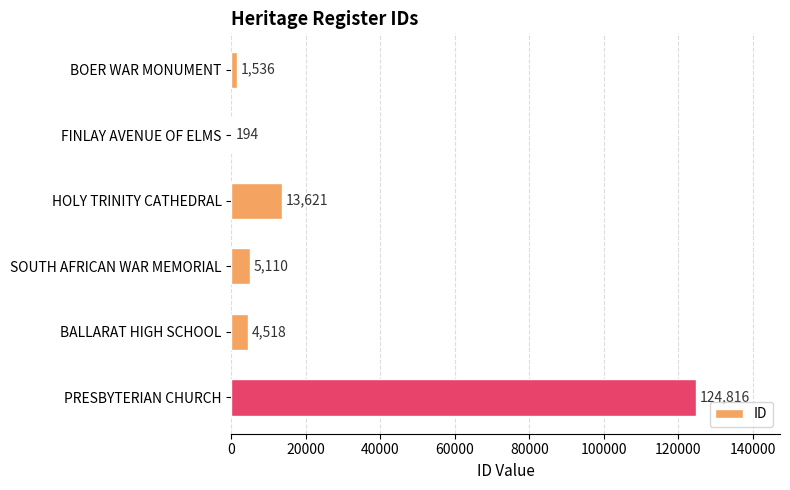

Approximately how many times larger is the value at BOER WAR MONUMENT compared to SOUTH AFRICAN WAR MEMORIAL?

0.3